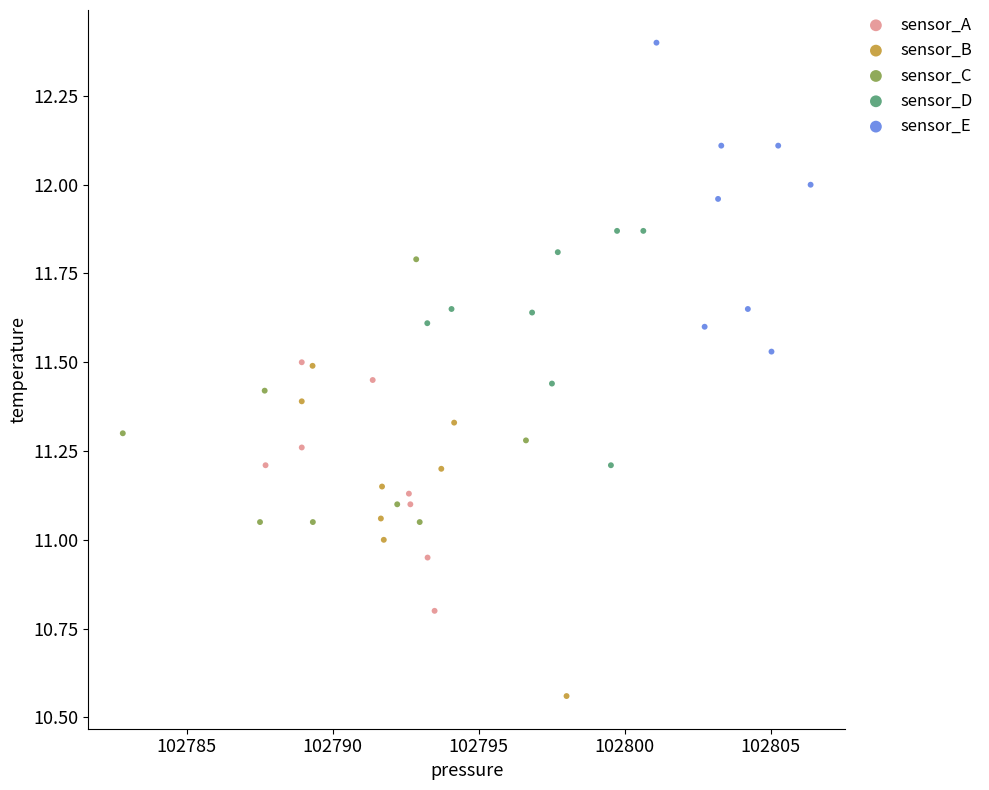

What are all the series names shown in the legend?

sensor_A, sensor_B, sensor_C, sensor_D, sensor_E